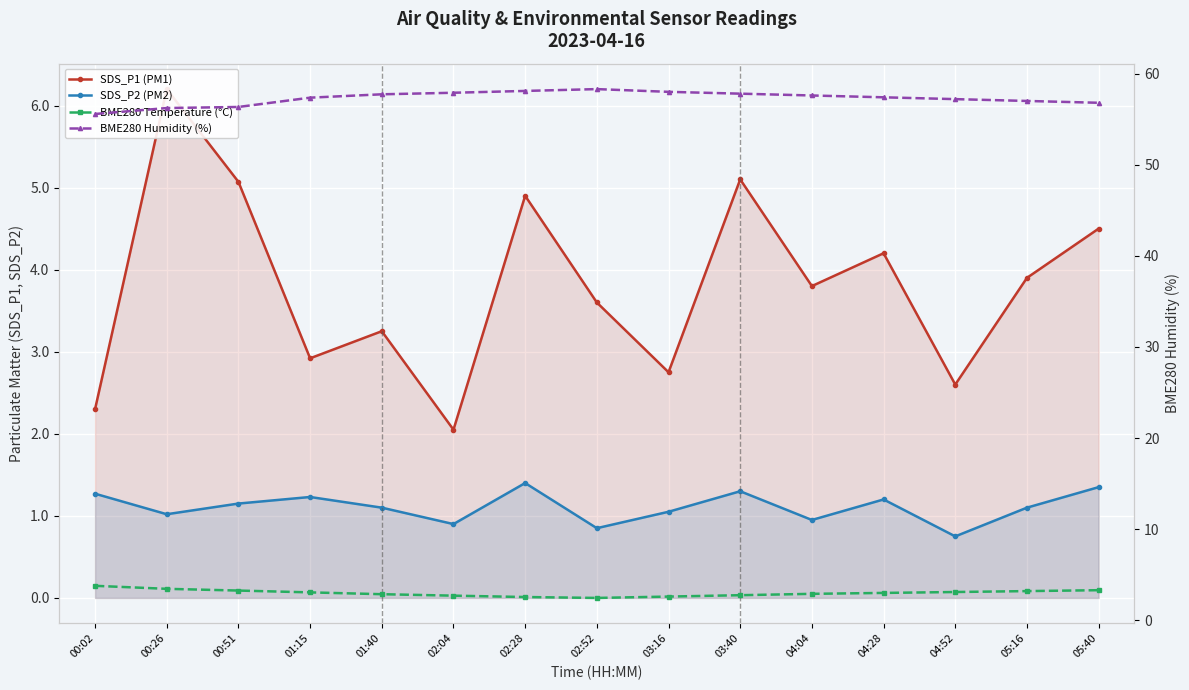

Reading right to left, what are all the values shown in this chart?

SDS_P1 (PM1): 05:40=4.5	05:16=3.9	04:52=2.6	04:28=4.2	04:04=3.8	03:40=5.1	03:16=2.8	02:52=3.6	02:28=4.9	02:04=2.0	01:40=3.2	01:15=2.9	00:51=5.1	00:26=6.2	00:02=2.3
SDS_P2 (PM2): 05:40=1.4	05:16=1.1	04:52=0.8	04:28=1.2	04:04=0.9	03:40=1.3	03:16=1.1	02:52=0.8	02:28=1.4	02:04=0.9	01:40=1.1	01:15=1.2	00:51=1.1	00:26=1.0	00:02=1.3
BME280 Temperature (°C): 05:40=3.3	05:16=3.2	04:52=3.1	04:28=3.0	04:04=2.9	03:40=2.8	03:16=2.6	02:52=2.5	02:28=2.5	02:04=2.7	01:40=2.9	01:15=3.1	00:51=3.3	00:26=3.5	00:02=3.8
BME280 Humidity (%): 05:40=56.8	05:16=57.0	04:52=57.2	04:28=57.4	04:04=57.6	03:40=57.8	03:16=58.0	02:52=58.3	02:28=58.1	02:04=57.9	01:40=57.7	01:15=57.4	00:51=56.3	00:26=56.2	00:02=55.6